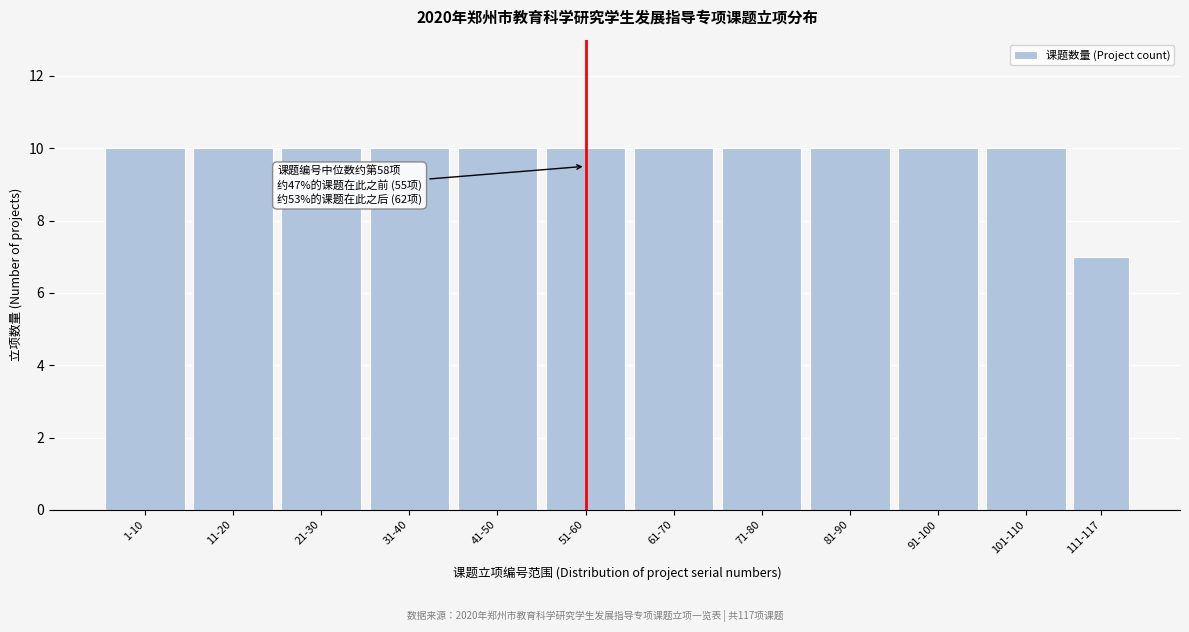

Reading left to right, transcribe all the data shown in this chart.

1-10=10	11-20=10	21-30=10	31-40=10	41-50=10	51-60=10	61-70=10	71-80=10	81-90=10	91-100=10	101-110=10	111-117=7